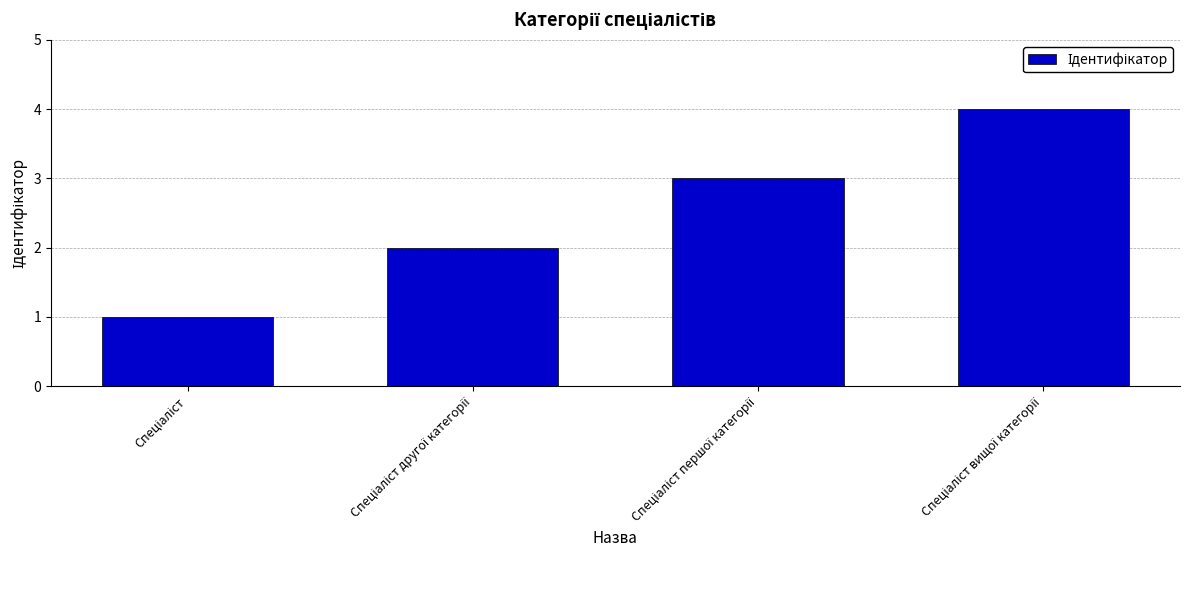

What is the sum of all values?

10